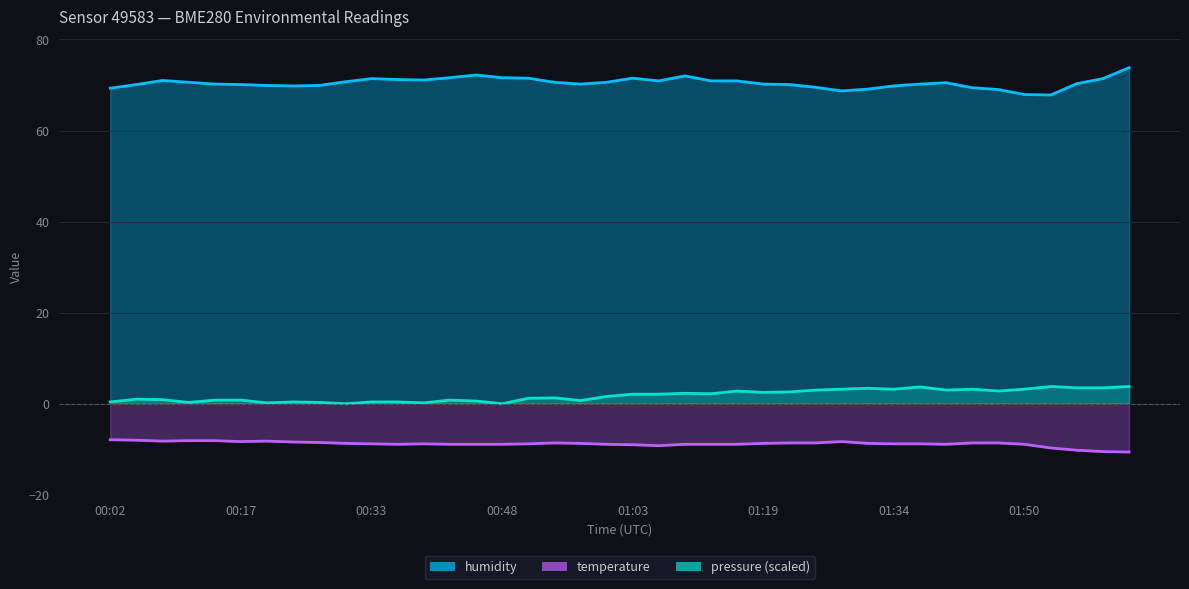

What is the value of the pressure_norm point at the 5th from the left?

0.8